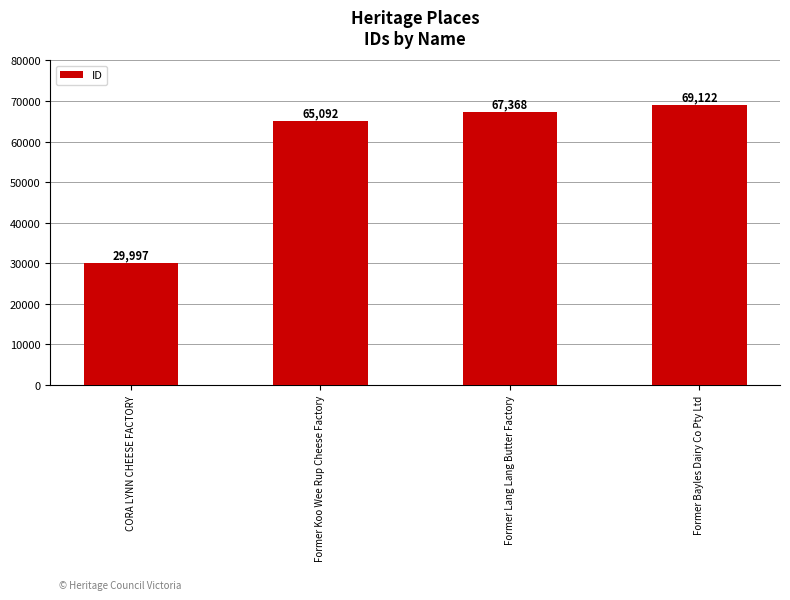

What is the value of the 1st bar from the left?

29997